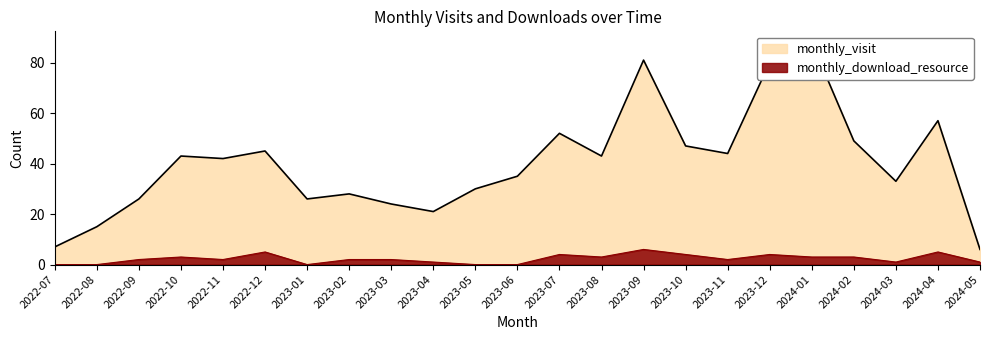

Where is monthly_visit nearest to the value 47?

2023-10